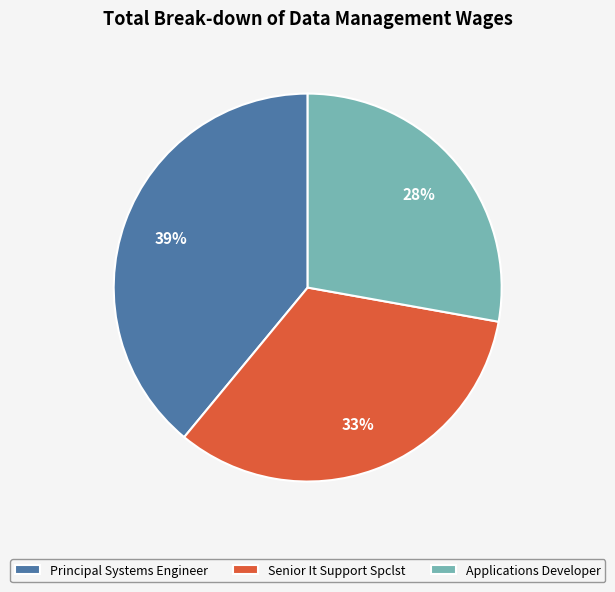

What percentage is the Principal Systems Engineer slice, to the nearest percent?

39%